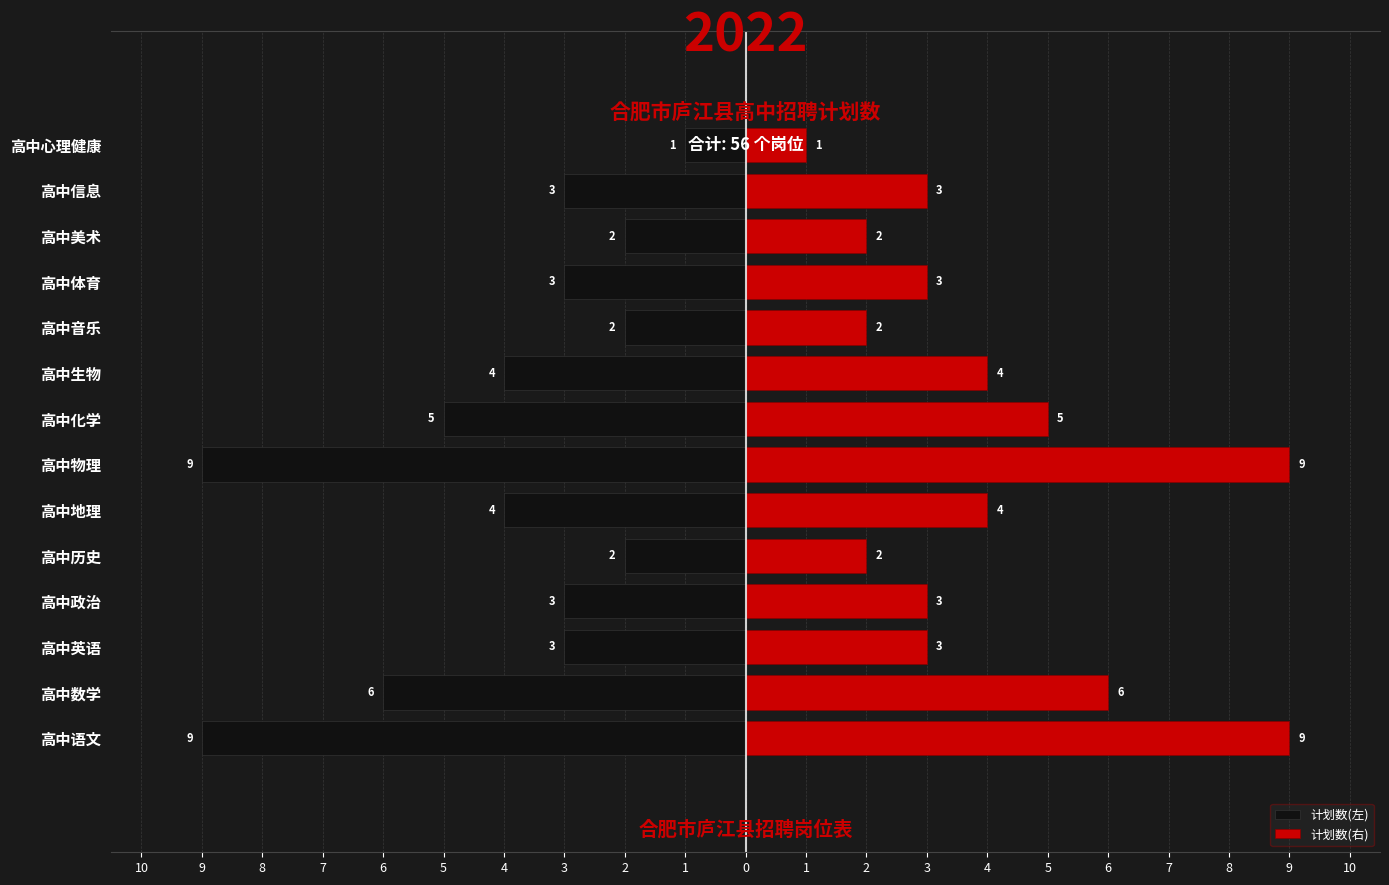

Is it true that 计划数(左) equals -1 at 6?

False